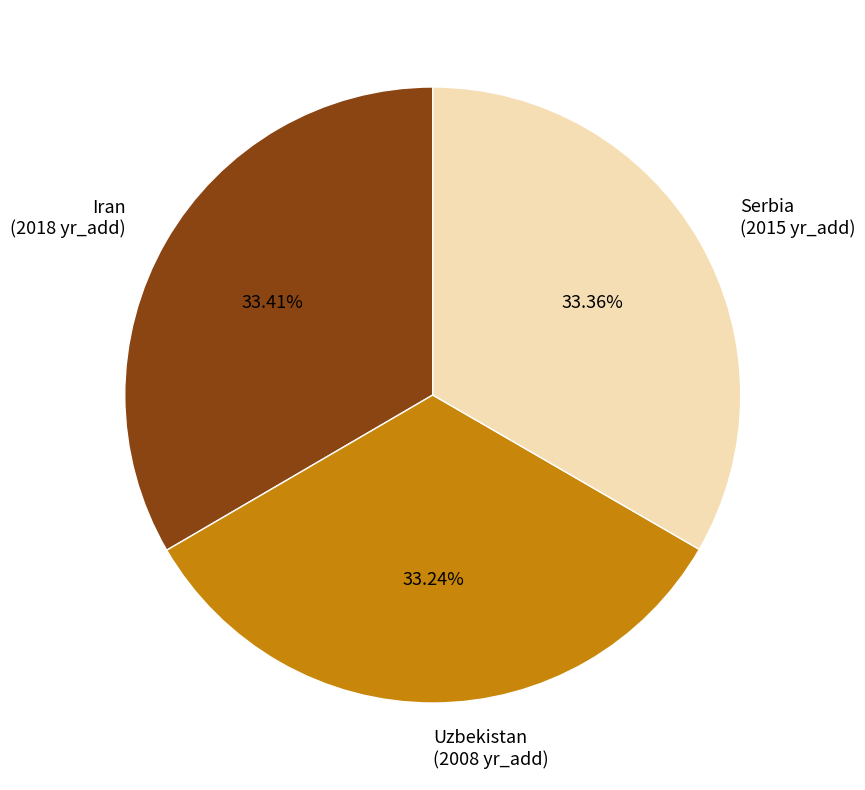

Is there any slice that represents more than half of the pie?

No